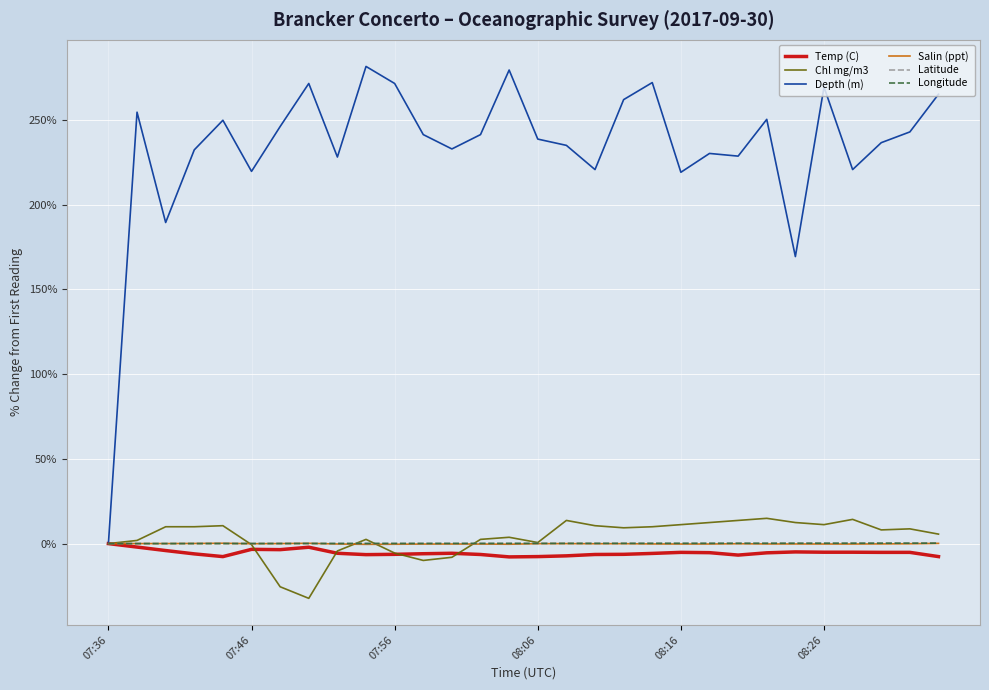

Which series has the largest total across all categories?

Depth (m)